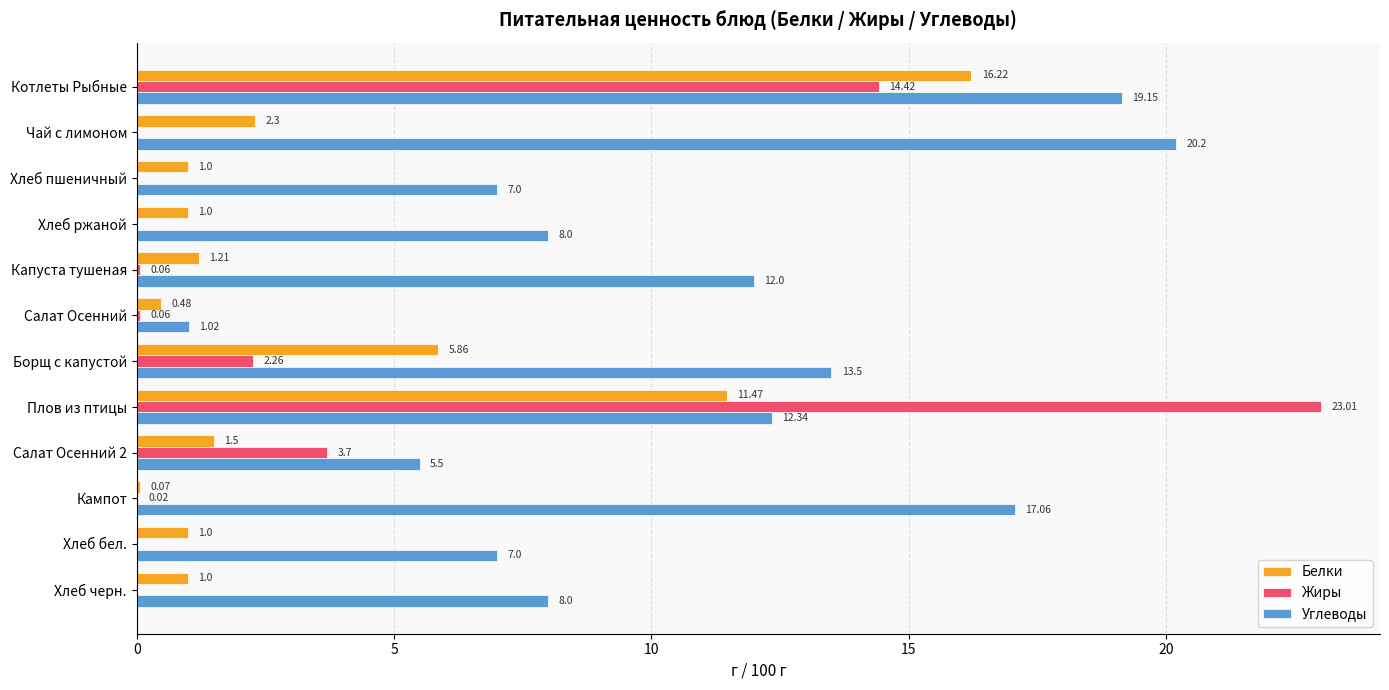

Which category has the highest value across all series?

Плов из птицы